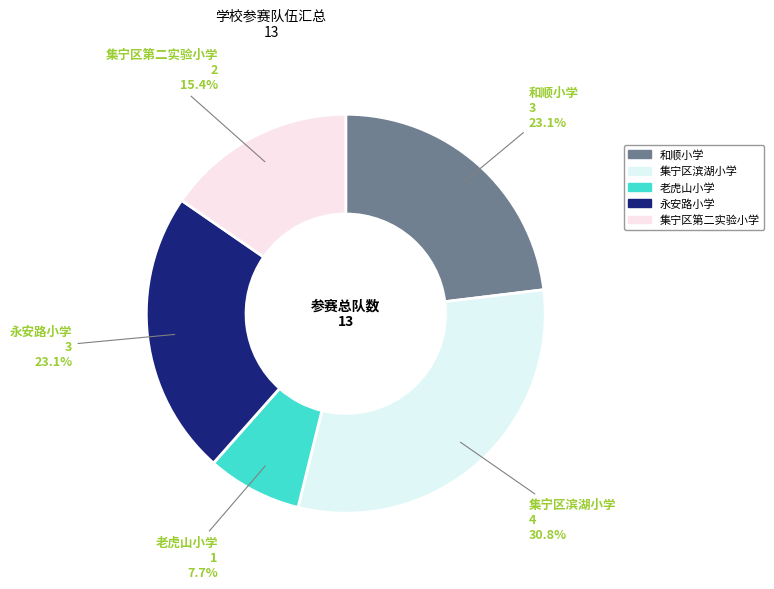

What is the ratio of the value at 老虎山小学 to the value at 永安路小学?

0.3